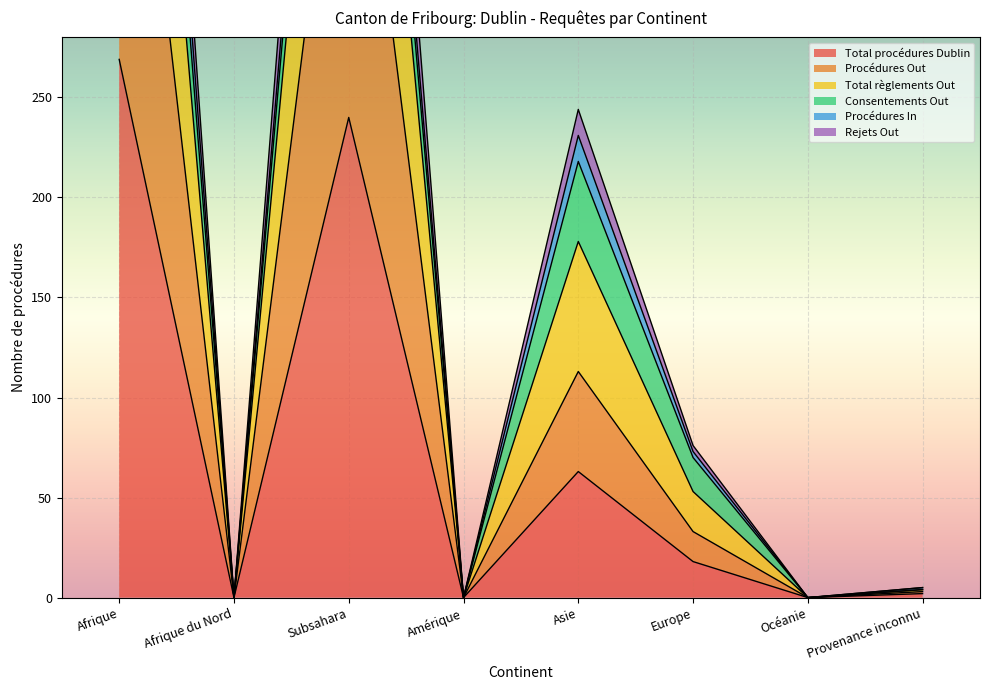

What is the highest value of the Total procédures Dublin series?

269